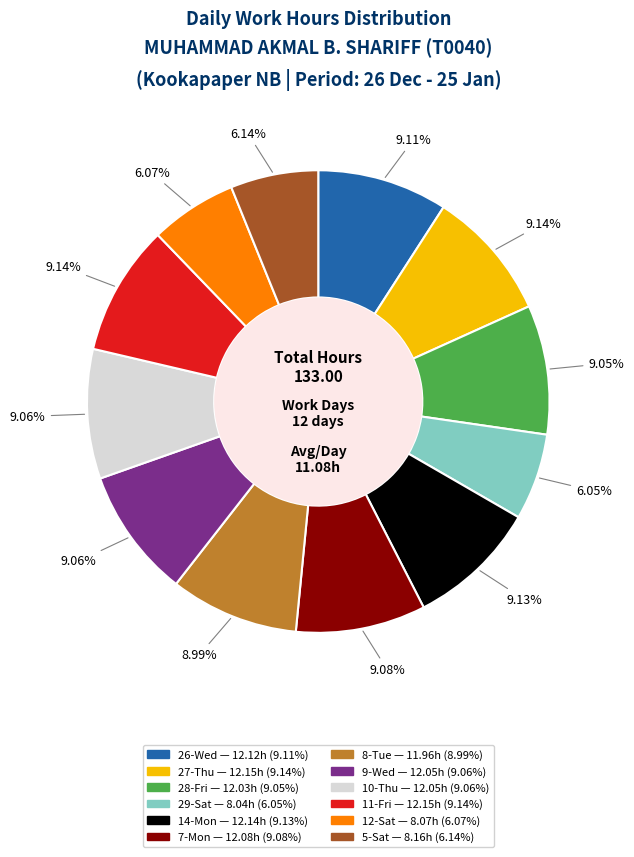

Is 5-Sat the majority of the pie?

No